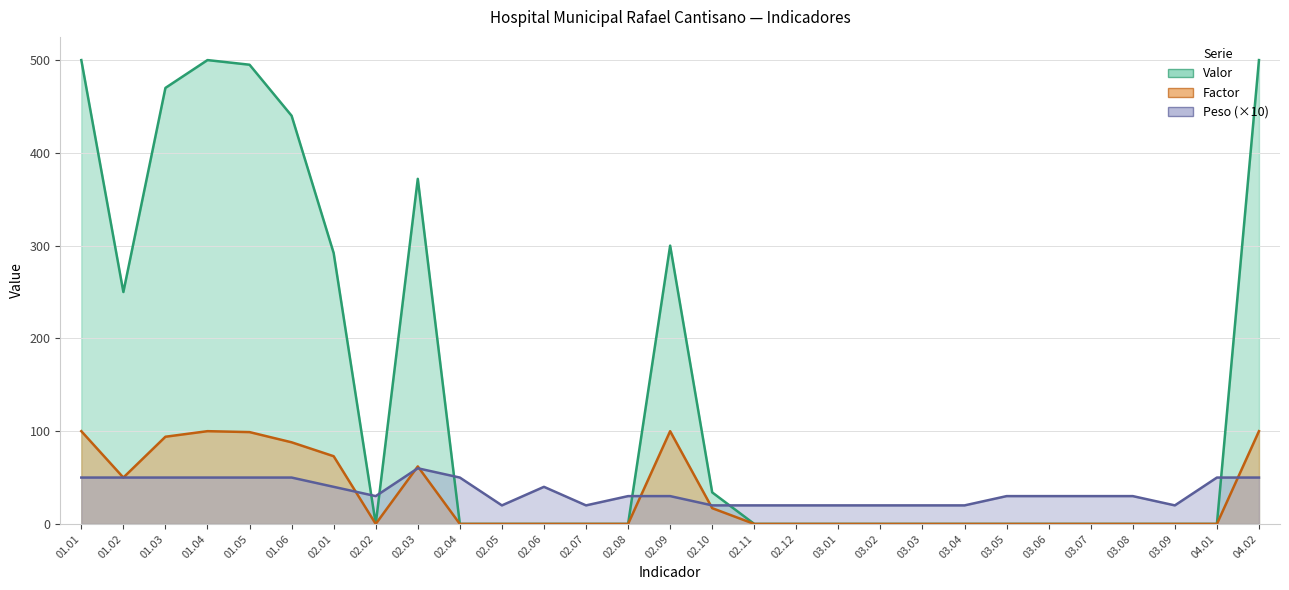

Where is Peso nearest to the value 40?

02.01